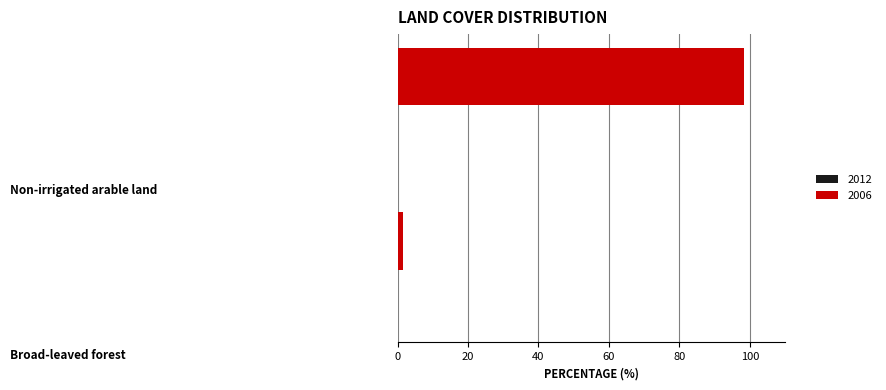

What is the difference between the maximum and minimum values?

96.6